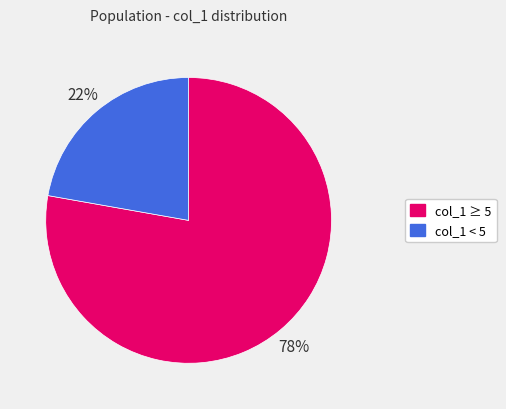

Is there a majority slice in this chart?

Yes